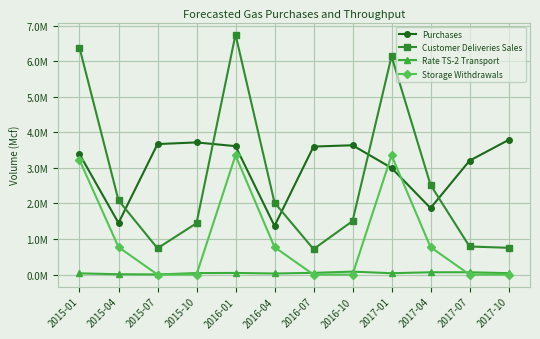

True or false: Purchases and Rate TS-2 Transport cross at least once.

False